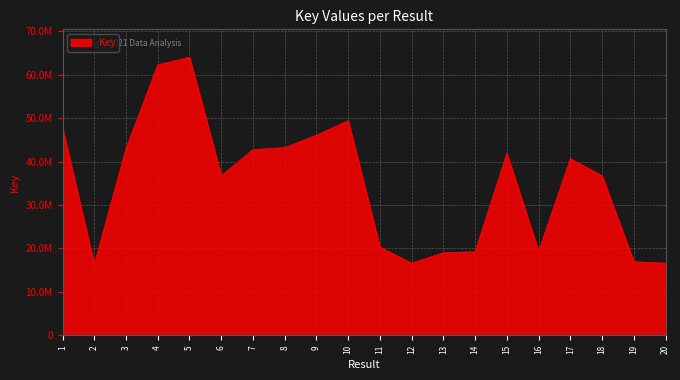

Reading right to left, extract all data points from this chart.

20=16621508	19=16938965	18=36734738	17=40668332	16=19341325	15=41890073	14=19248080	13=19011168	12=16621883	11=20283914	10=49419795	9=46095117	8=43208660	7=42758148	6=36734389	5=64042619	4=62265777	3=43034697	2=16330912	1=47646292